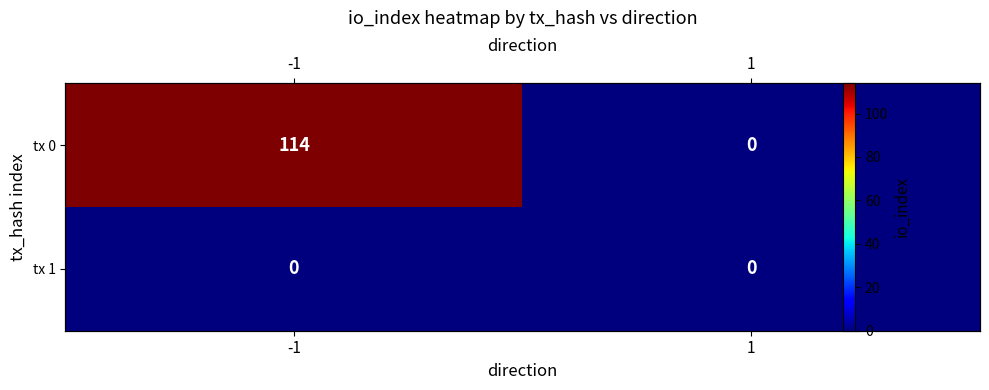

At which category is the sum across all series the highest?

-1